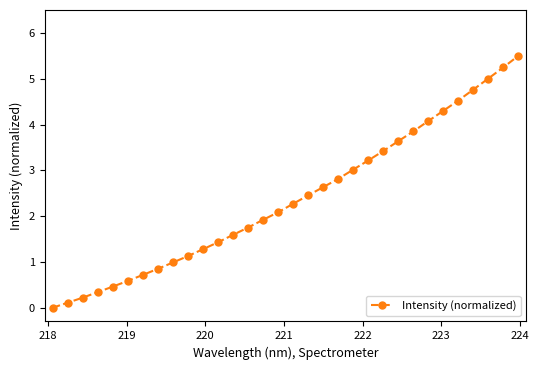

What is the average value?

2.4